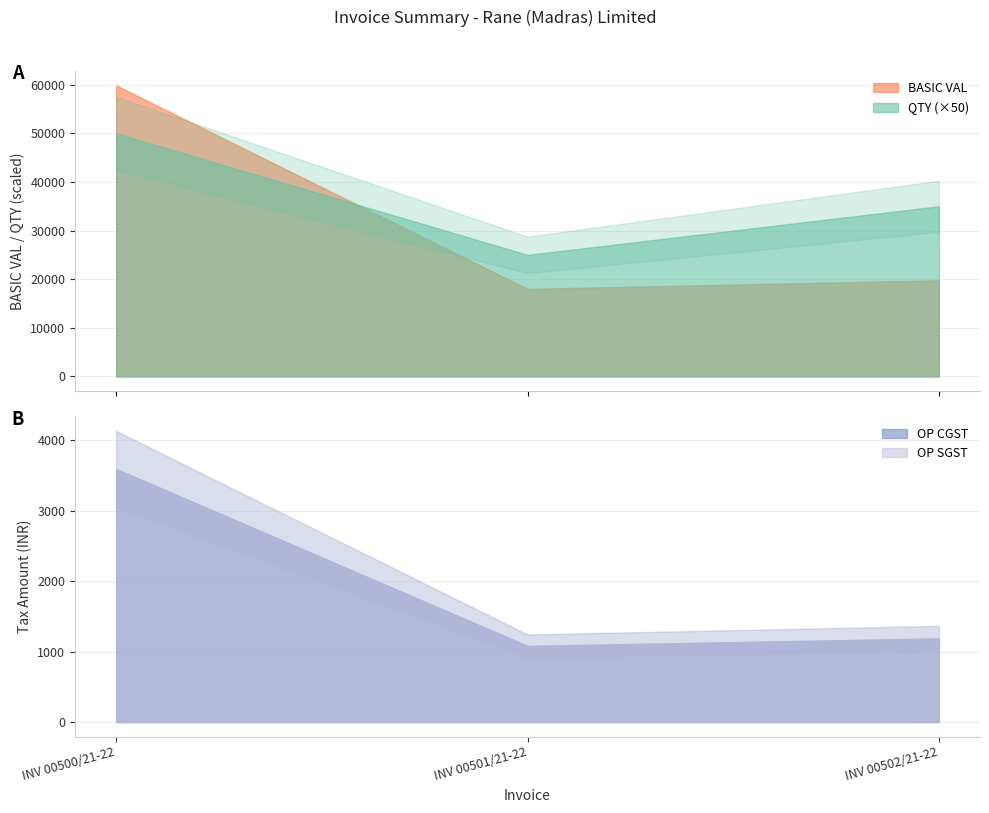

Reading right to left, extract all data points from this chart.

QTY: INV 00502/21-22=700.0	INV 00501/21-22=500.0	INV 00500/21-22=1000.0
BASIC VAL: INV 00502/21-22=19775.0	INV 00501/21-22=18000.0	INV 00500/21-22=59860.0
OP CGST: INV 00502/21-22=1186.5	INV 00501/21-22=1080.0	INV 00500/21-22=3591.6
OP SGST: INV 00502/21-22=1186.5	INV 00501/21-22=1080.0	INV 00500/21-22=3591.6